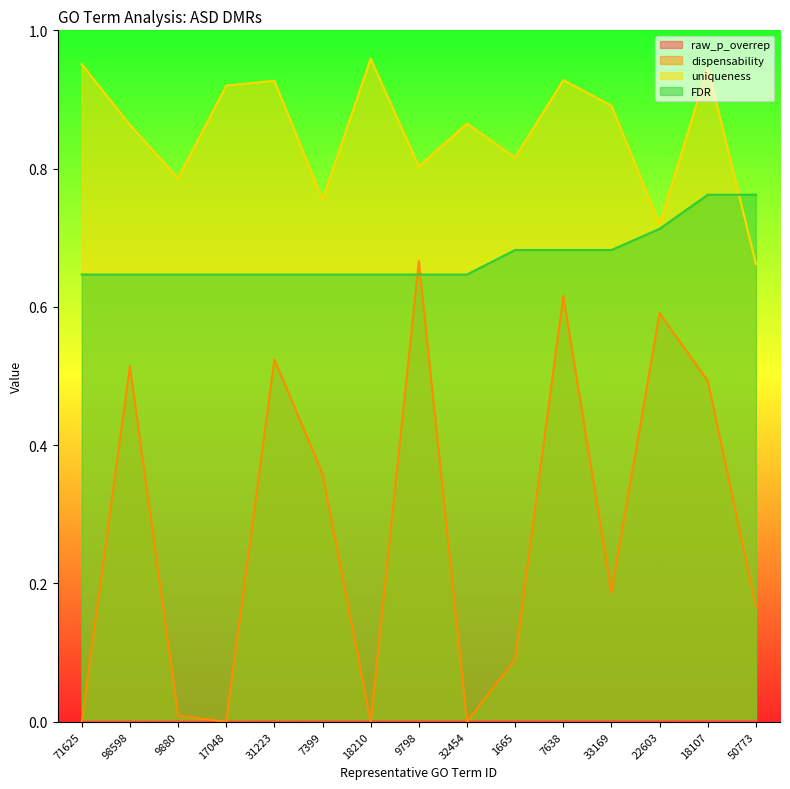

What is the spread (max minus min) of values at 33169?

0.9